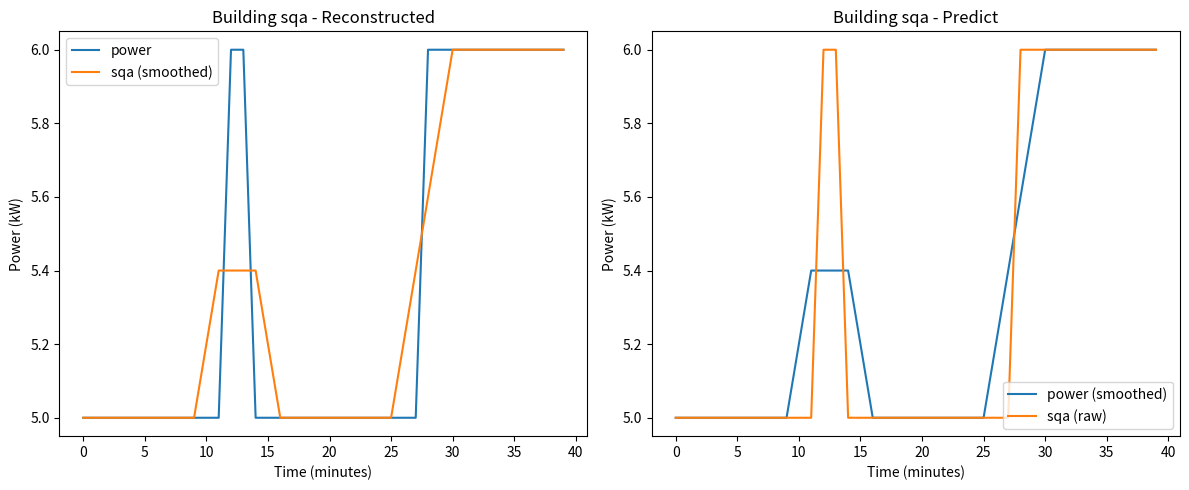

True or false: power and sqa (raw) intersect in this chart.

False